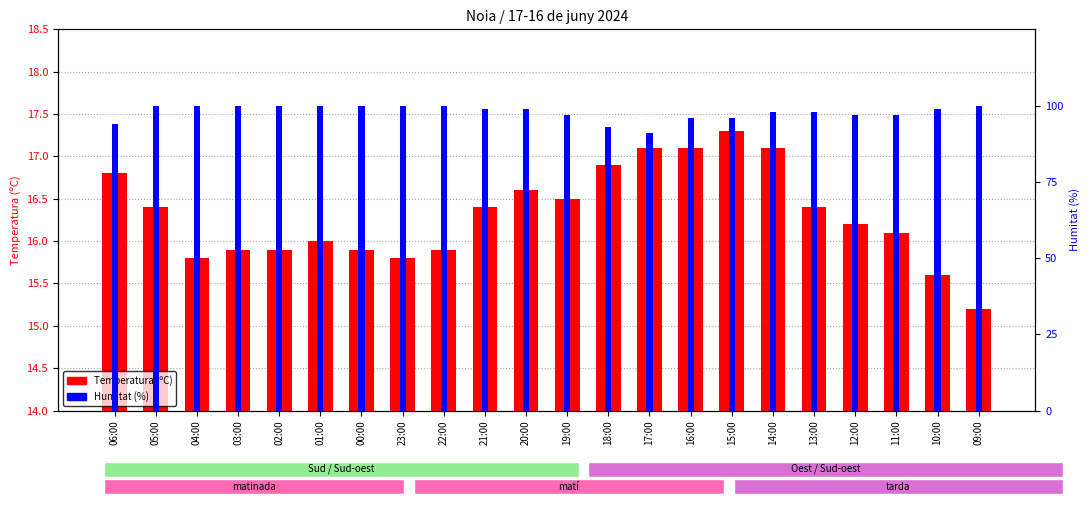

What is the average value of the Temperatura (ºC) series?

16.3